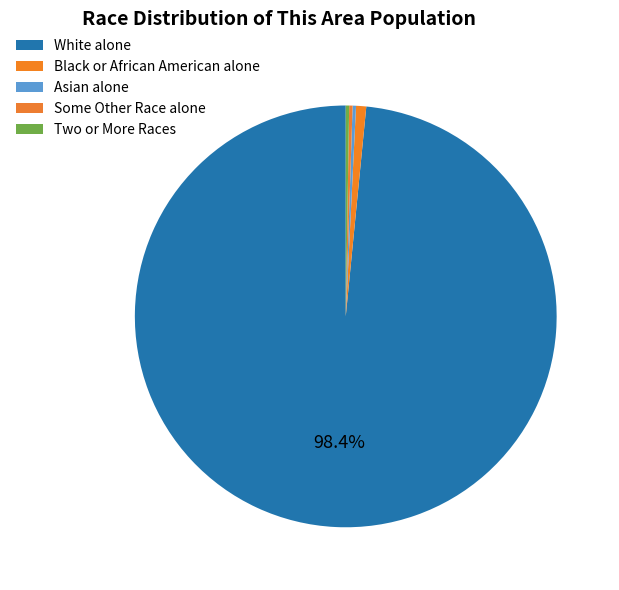

Is Some Other Race alone the majority of the pie?

No